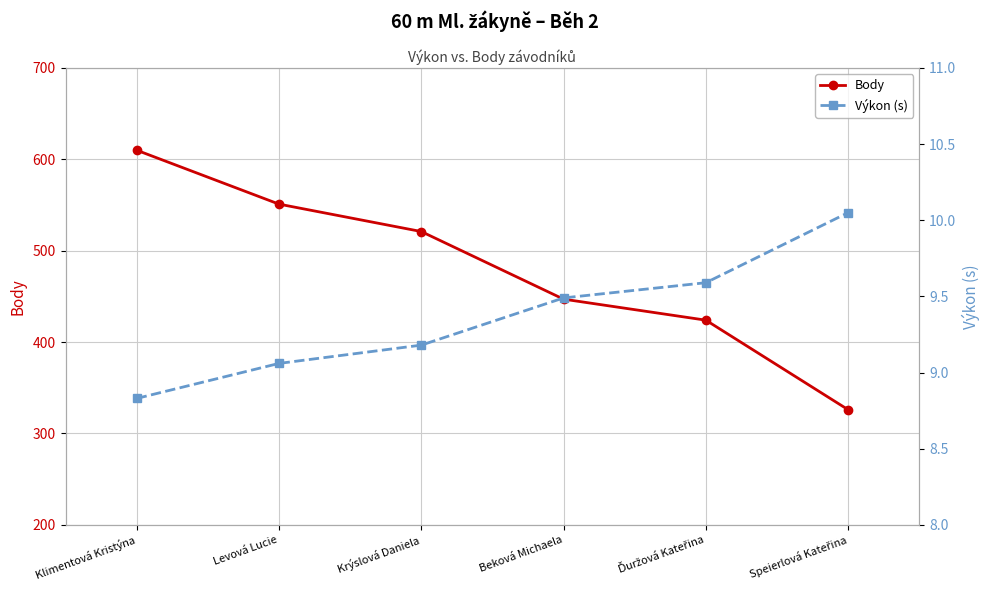

At how many categories does at least one series exceed 325?

6